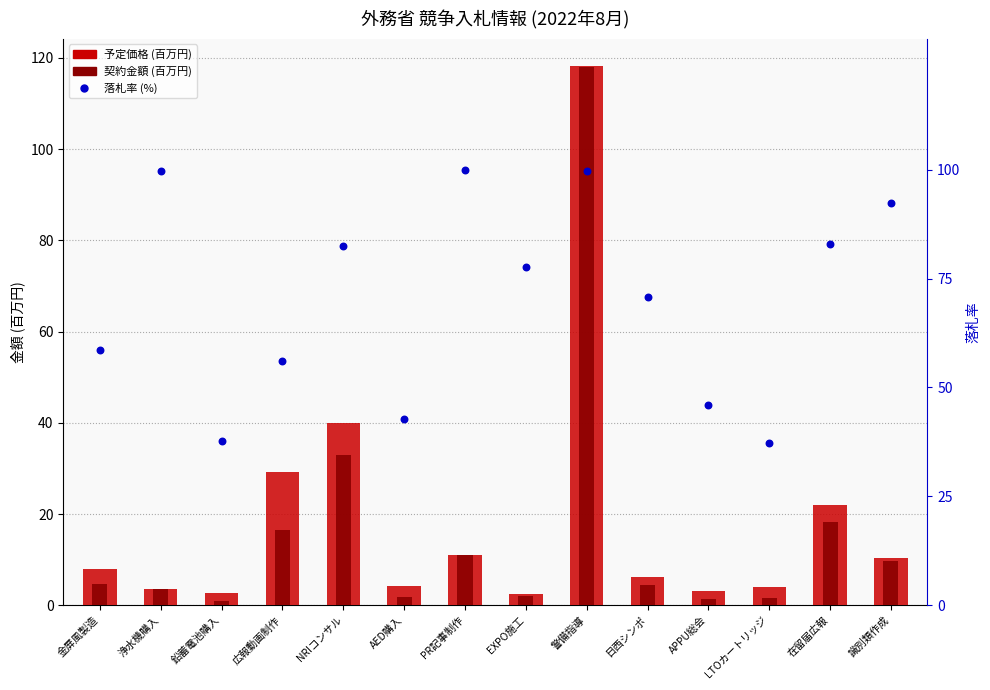

What is the total value across all series at EXPO施工?

82.1